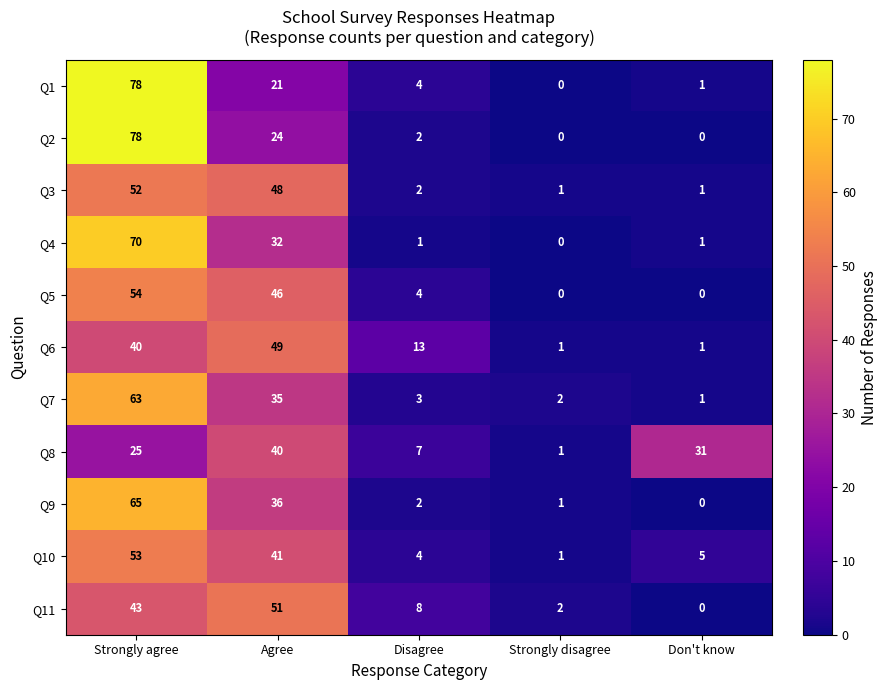

At how many categories does at least one series exceed 39?

2